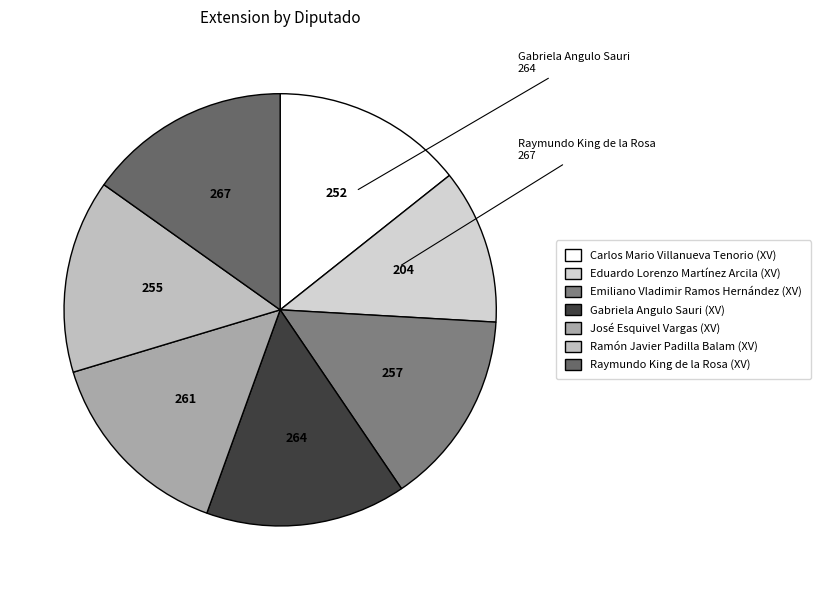

How many slices are in this pie chart?

7